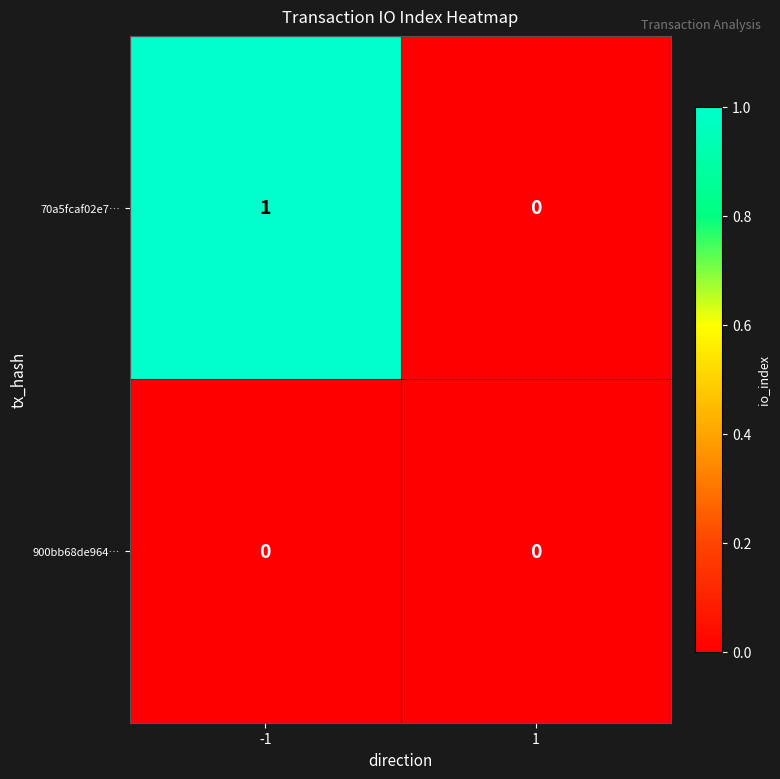

Between -1 and 1, which series saw the biggest shift?

70a5fcaf02e7…